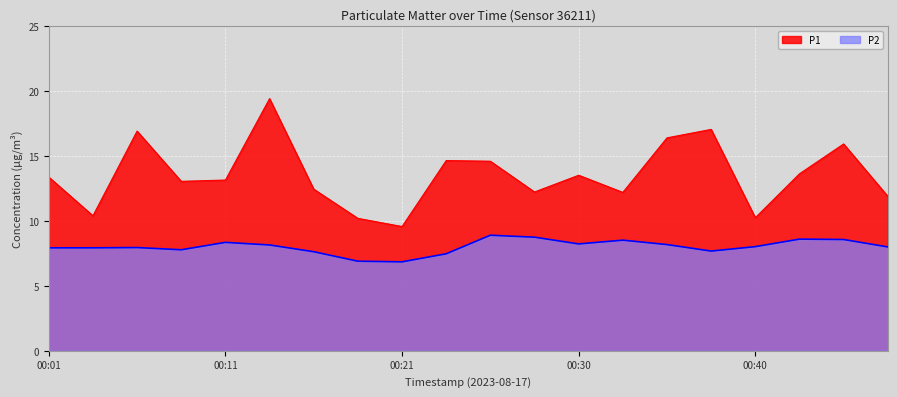

Reading left to right, what are all the values shown in this chart?

P1: 13.4	10.4	16.9	13.1	13.2	19.4	12.4	10.2	9.6	14.7	14.6	12.2	13.5	12.2	16.4	17.1	10.2	13.6	15.9	11.9
P2: 7.9	7.9	8.0	7.8	8.3	8.2	7.6	6.9	6.8	7.5	8.9	8.8	8.2	8.5	8.2	7.7	8.0	8.6	8.6	8.0